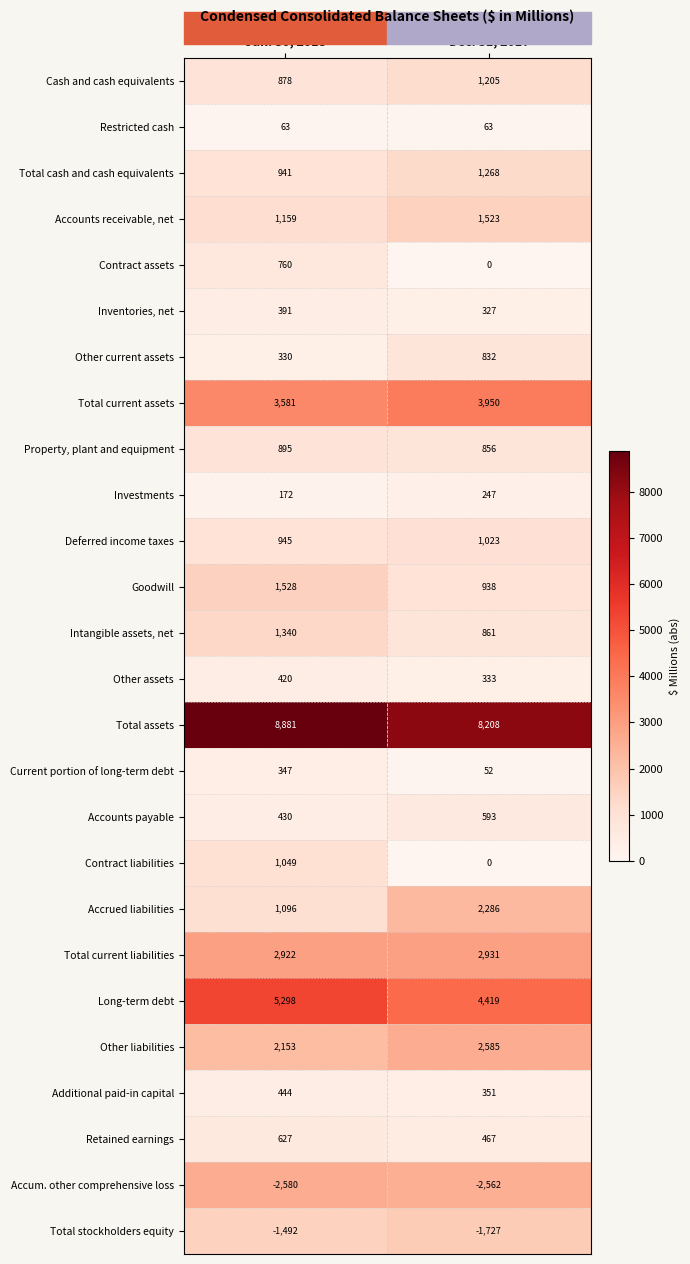

The Current portion of long-term debt series shows 52 at Dec. 31, 2017. True or false?

True